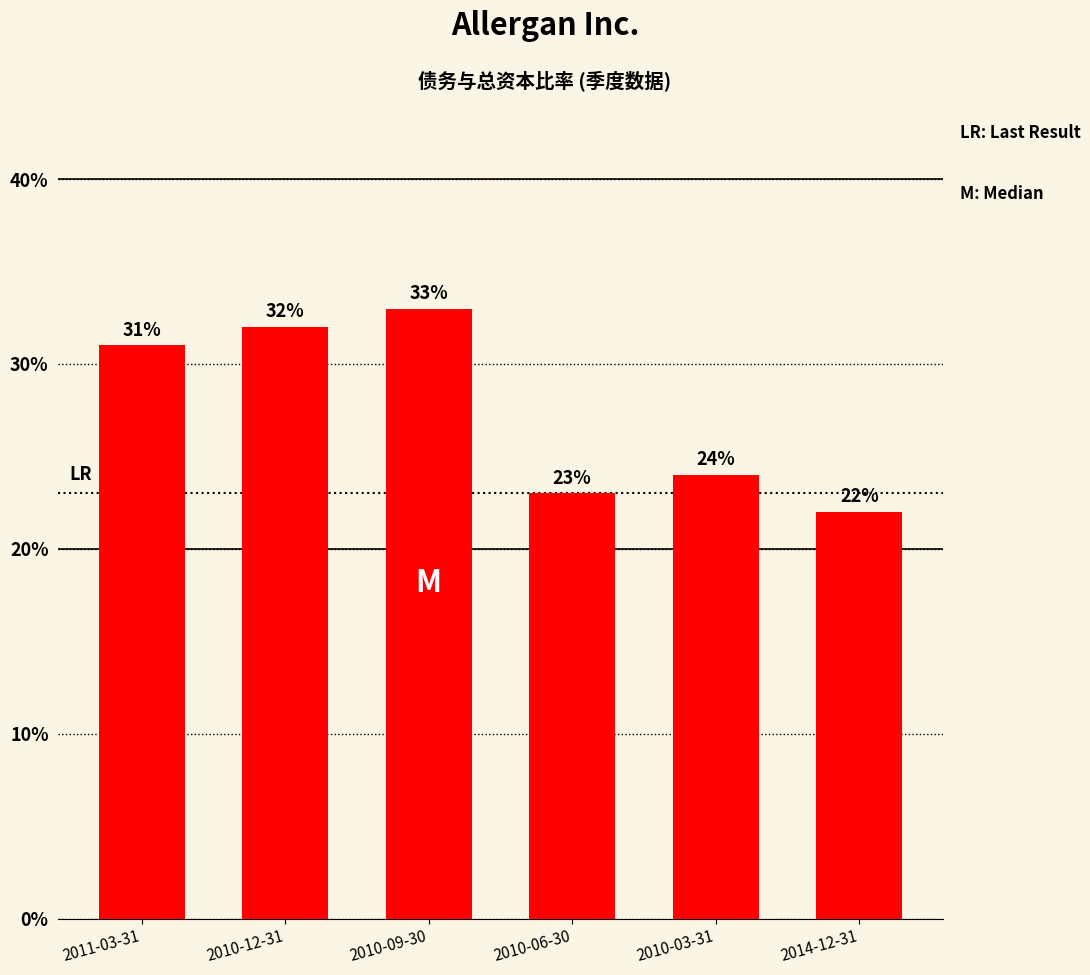

Reading right to left, what are all the values shown in this chart?

0.2	0.2	0.2	0.3	0.3	0.3